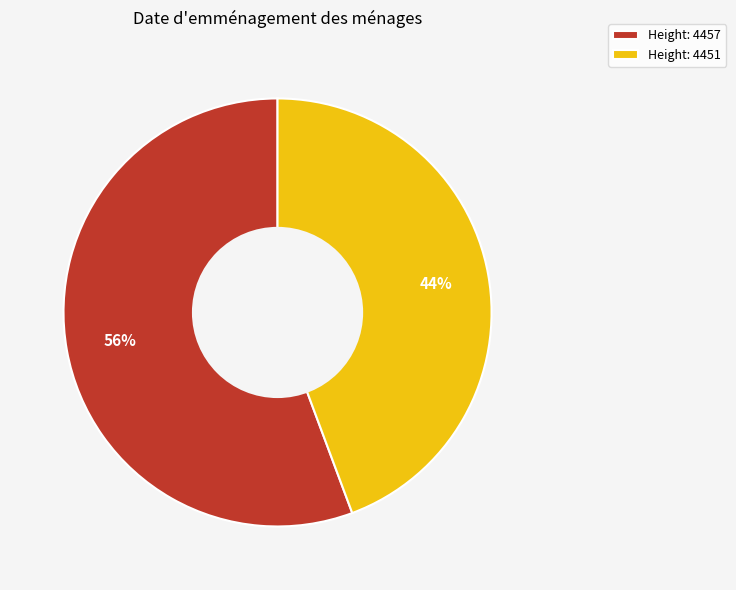

Combined, do Height: 4457 and Height: 4451 account for over 50%?

Yes